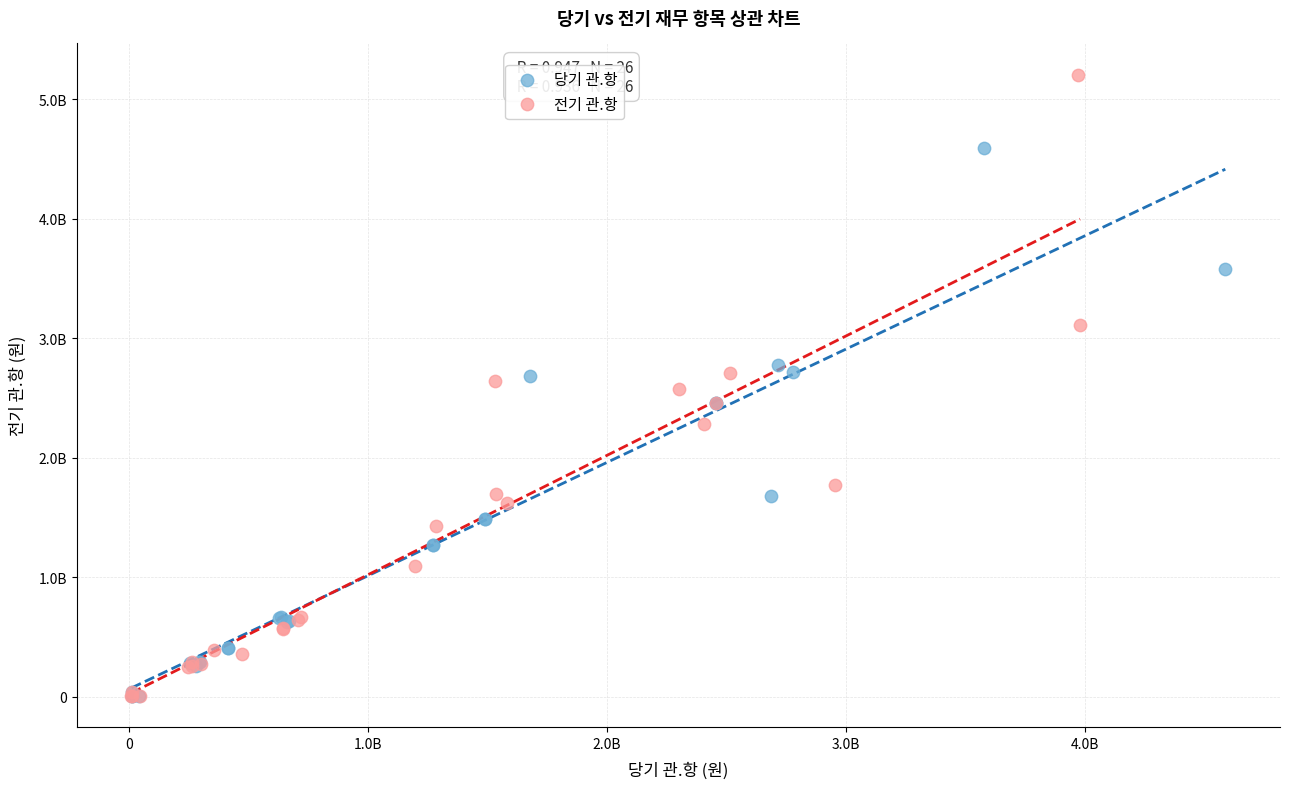

Which series contains the highest Y value?

전기 관.항